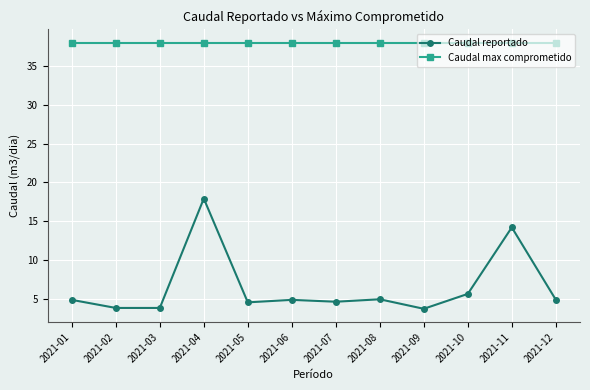

What is the total value across all series at 2021-08?

43.0